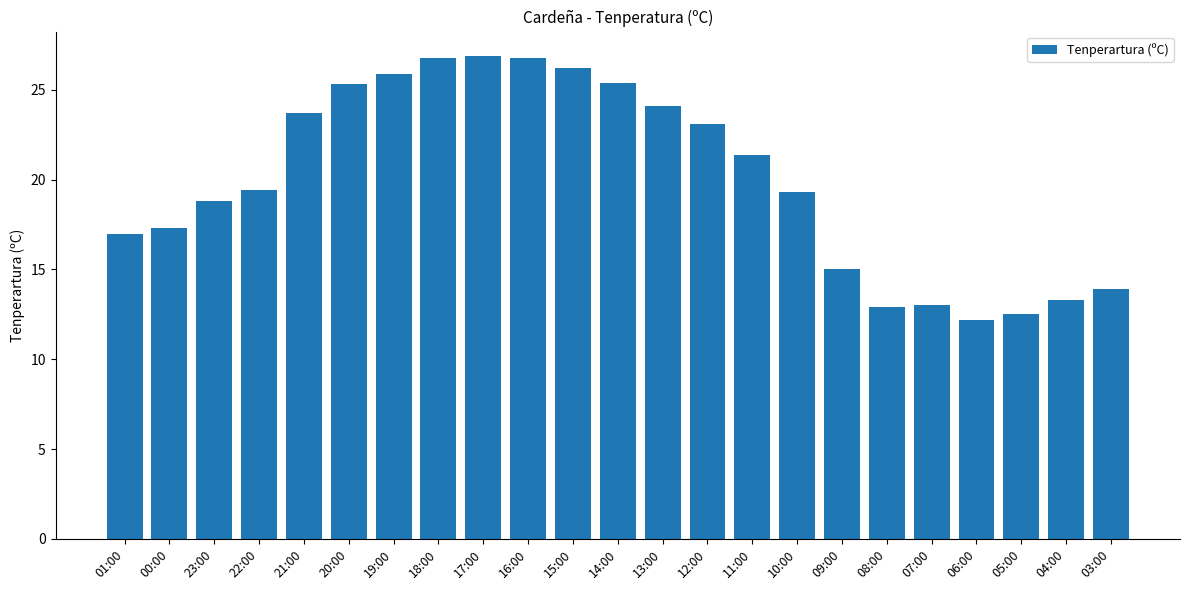

What is the label of the 21st bar from the left?

05:00